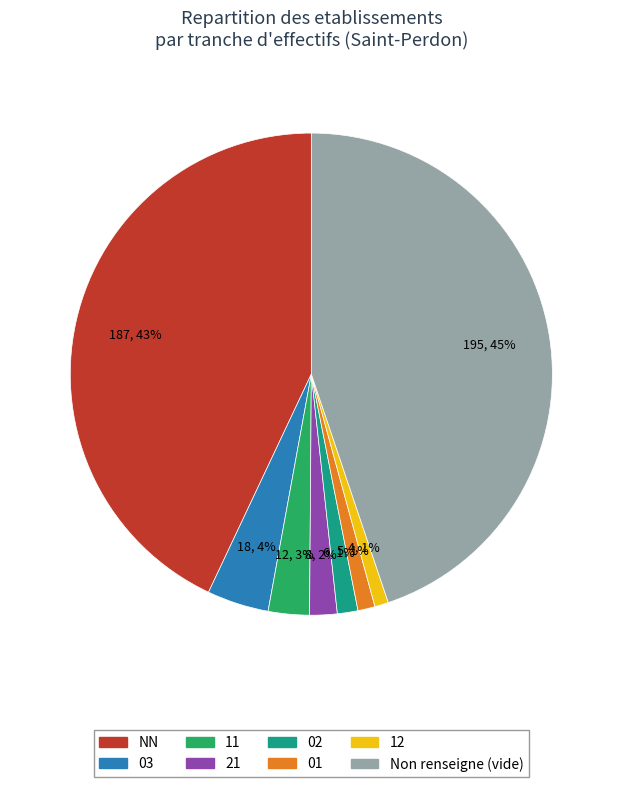

Does any single category account for the majority?

No